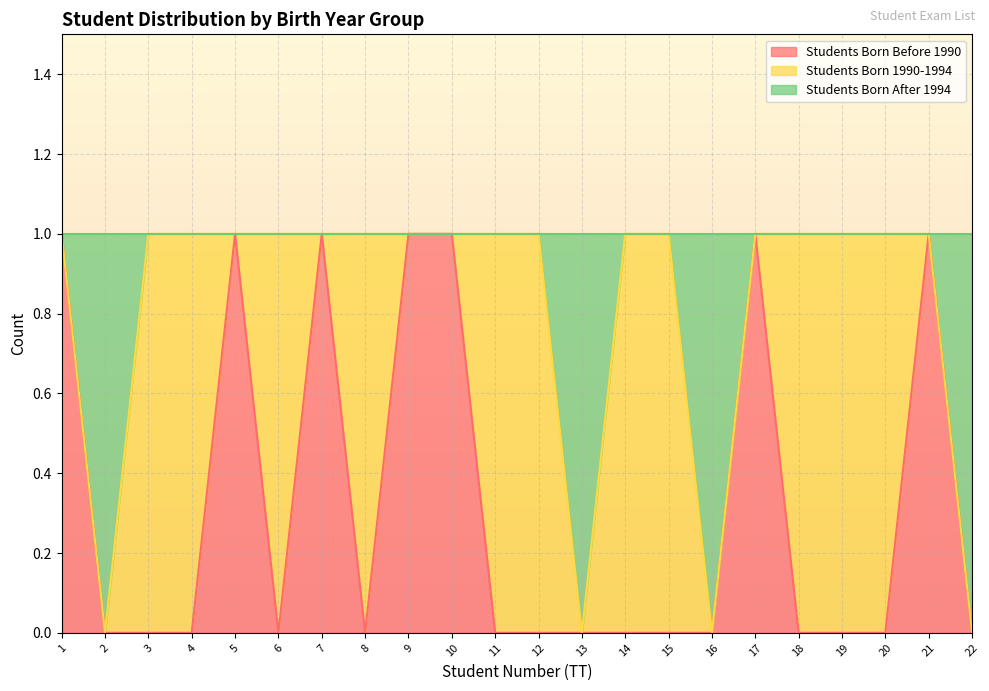

True or false: Students Born Before 1990 has a value of -1 at 4.

False